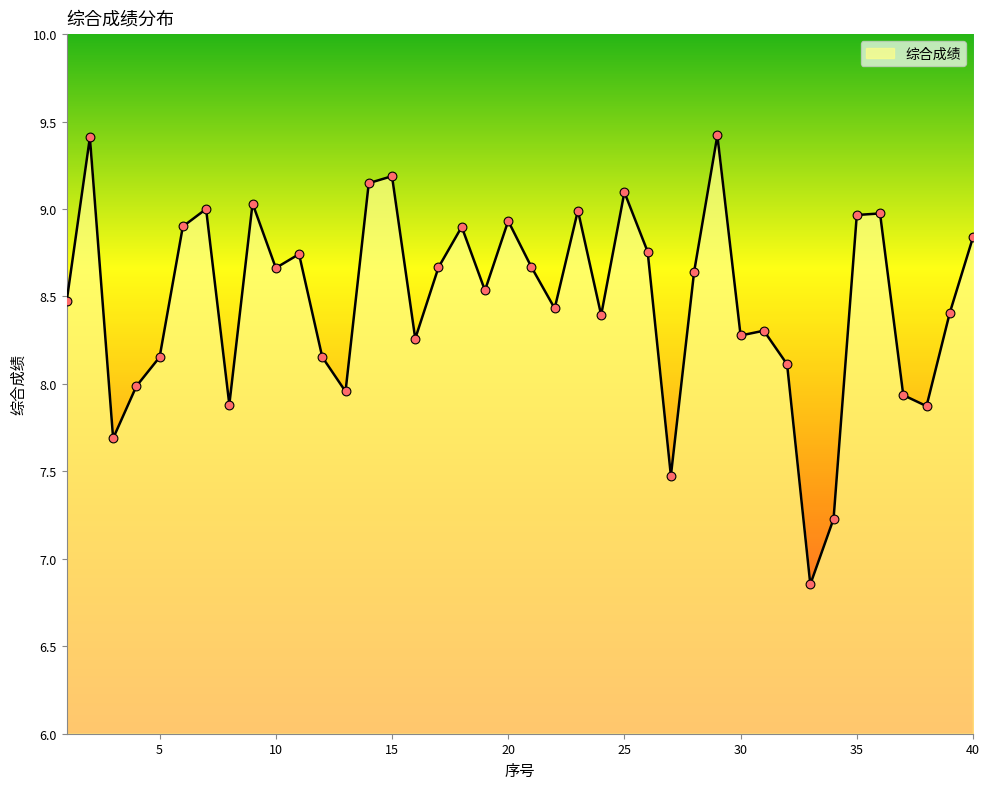

What is the maximum value shown in the chart?

9.4